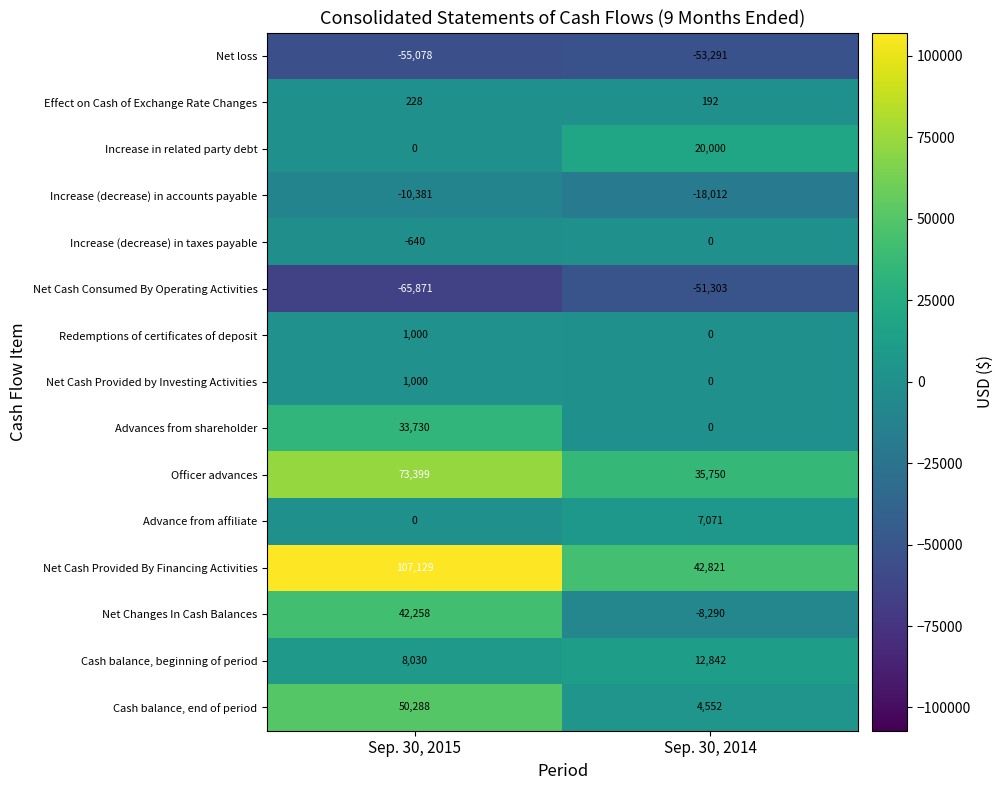

Rank the categories by Redemptions of certificates of deposit value from lowest to highest.

Sep. 30, 2014, Sep. 30, 2015